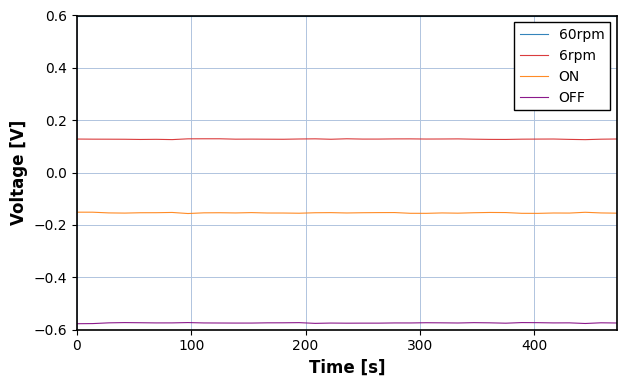

Which series has the largest total across all categories?

60rpm